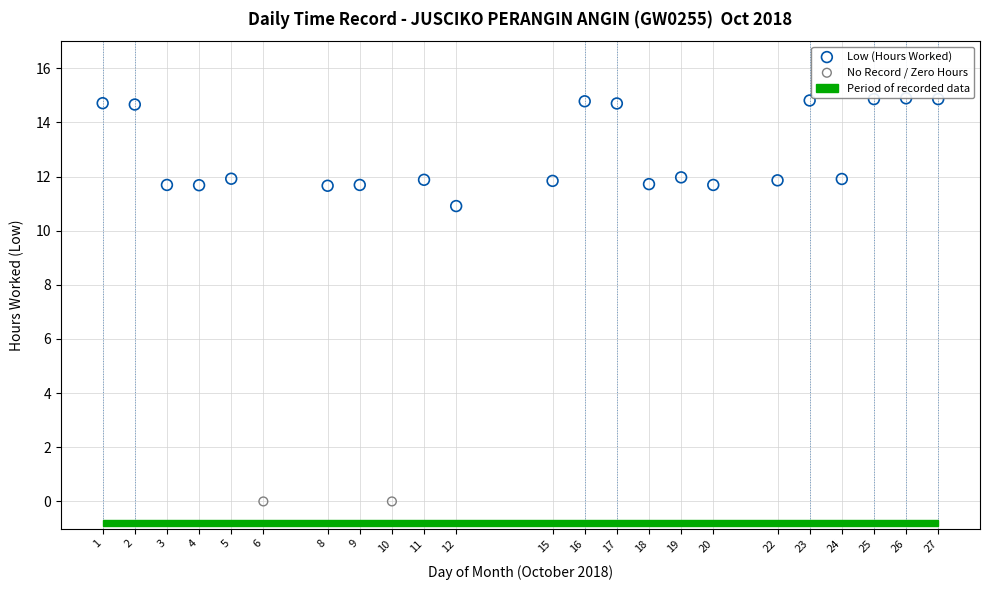

Which series reaches the minimum Y coordinate?

No Record / Zero Hours